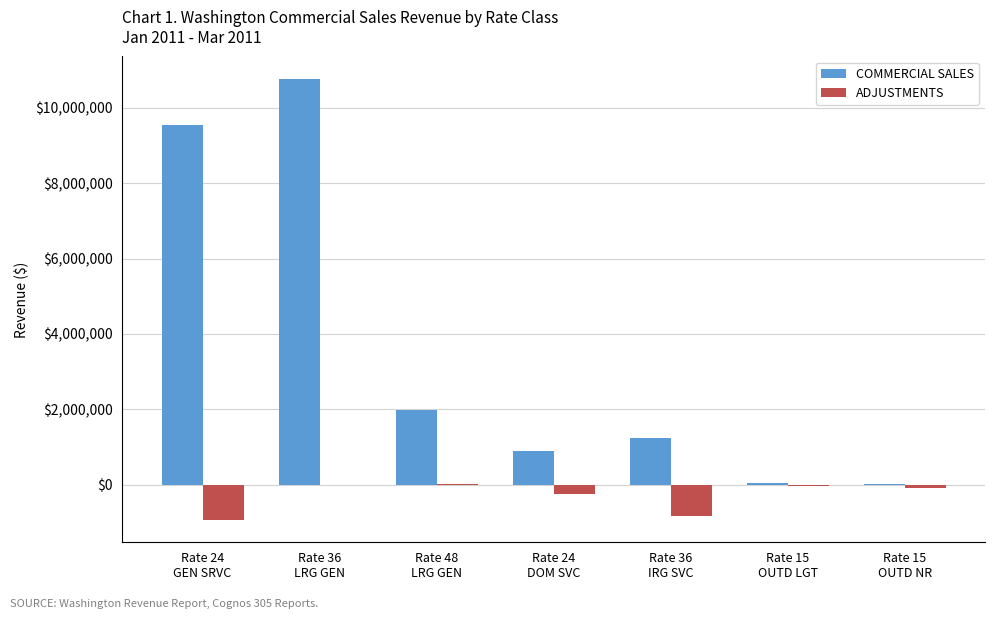

What is the sum of all ADJUSTMENTS values?

-2184964.4